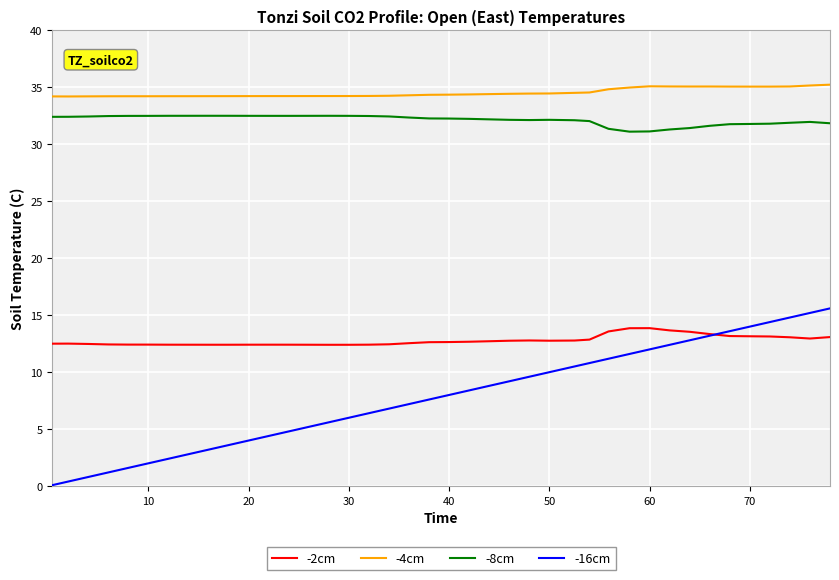

Which series has the largest total across all categories?

-4cm